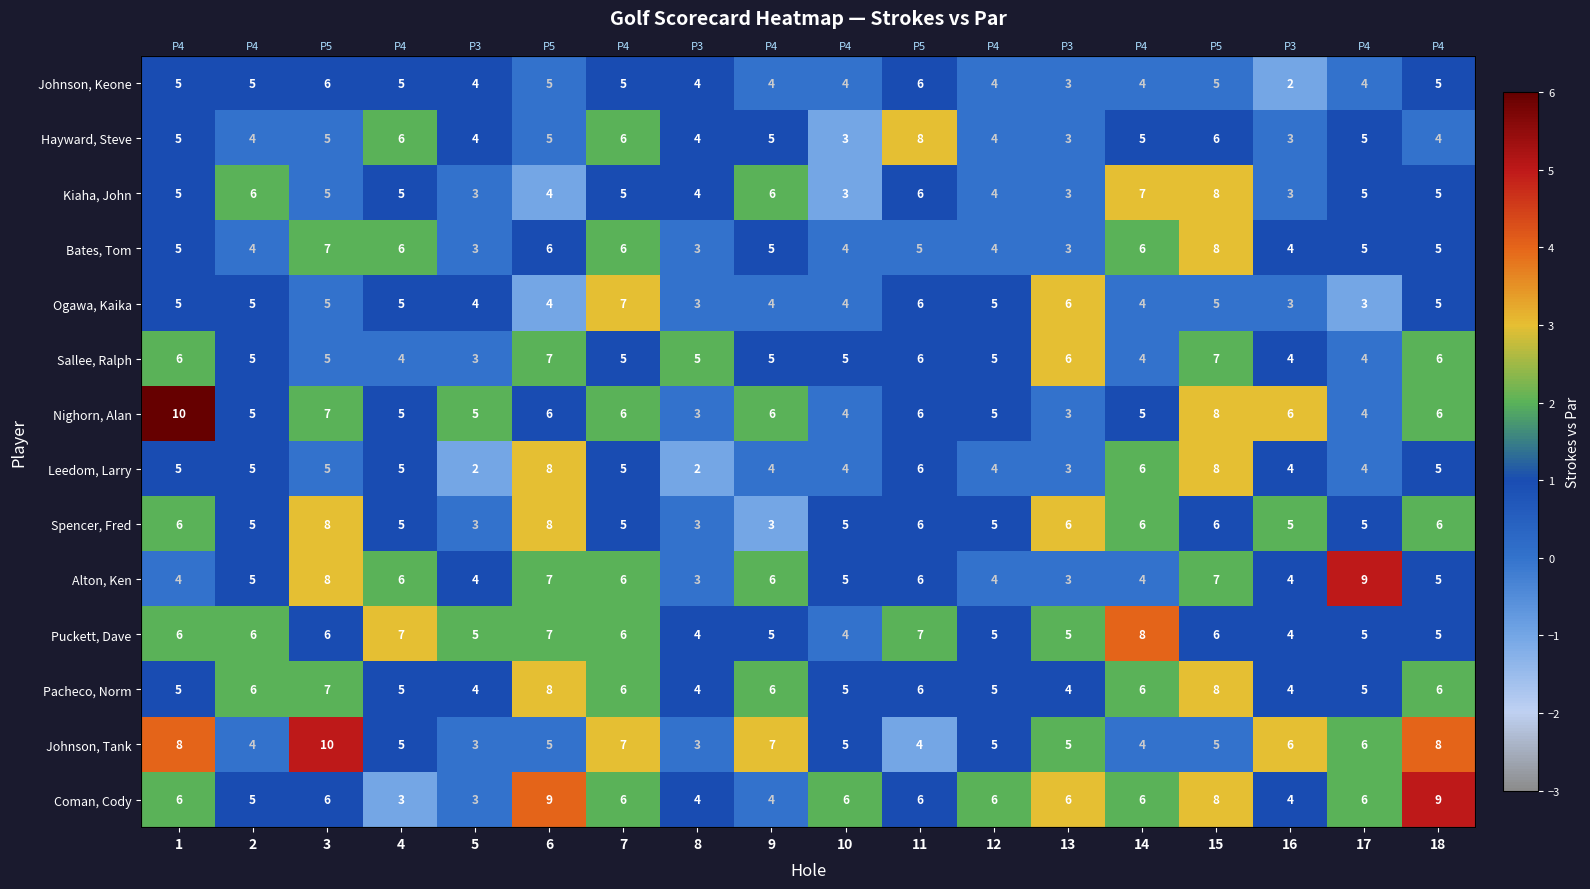

What is the maximum value for Johnson, Keone?

1